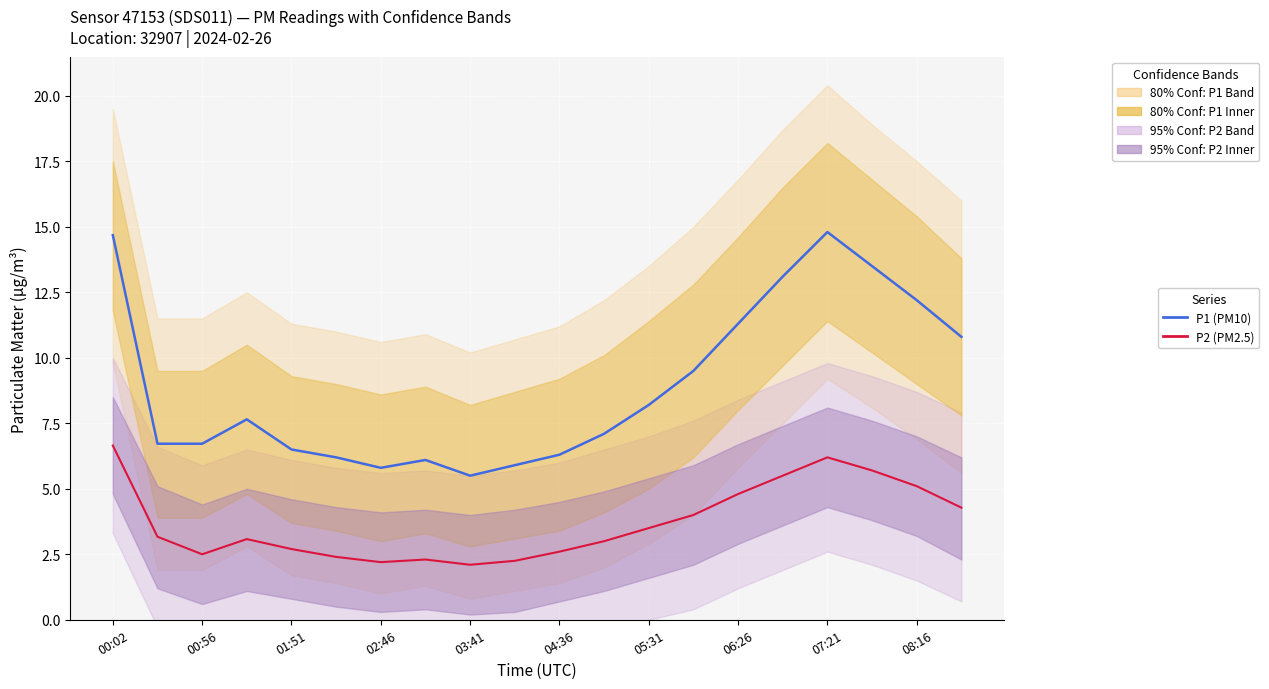

Which series has the largest total across all categories?

P1 (PM10)